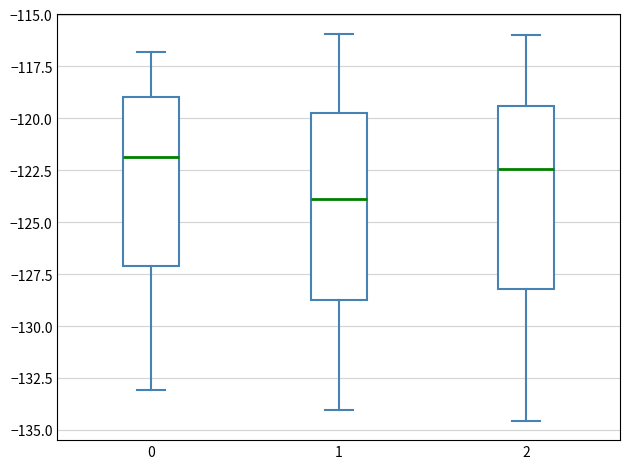

Which box's median line is the highest?

0